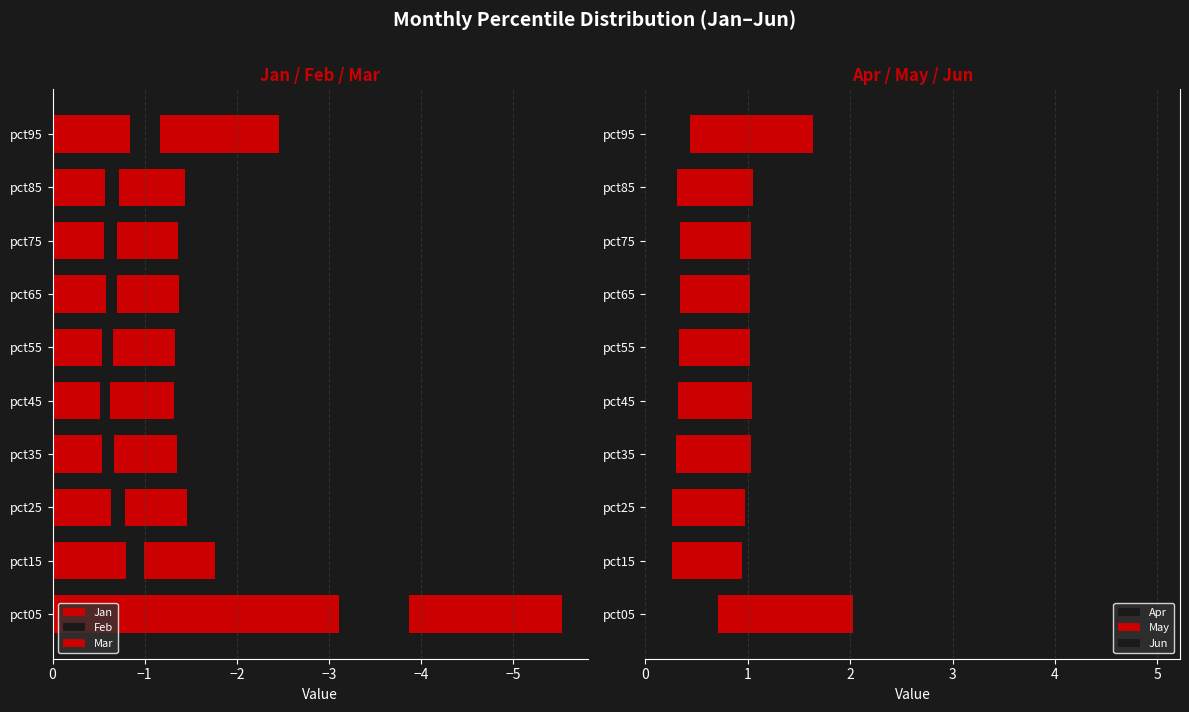

How many bars are there in each group?

6